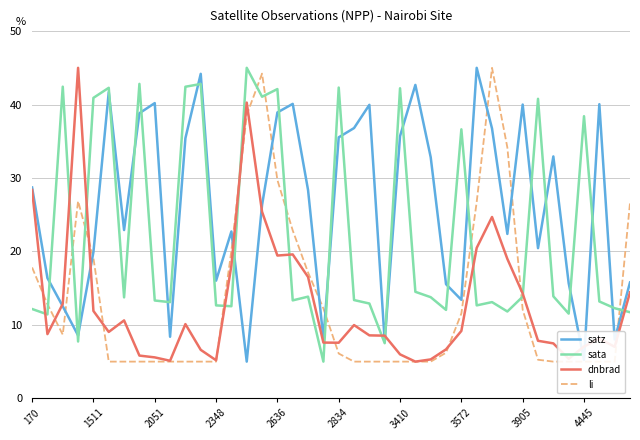

List the series in order of their peak value, highest first.

satz, sata, dnbrad, li